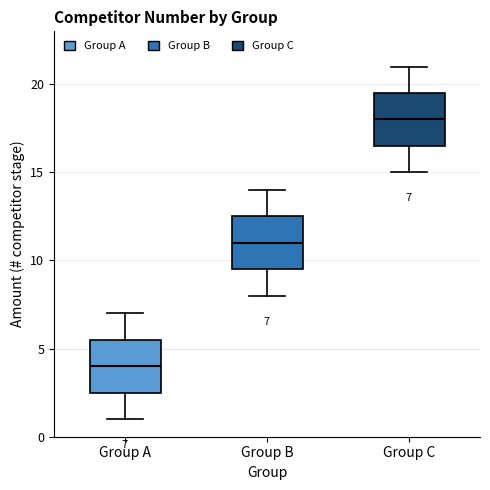

Which box's median line is the lowest?

Group A